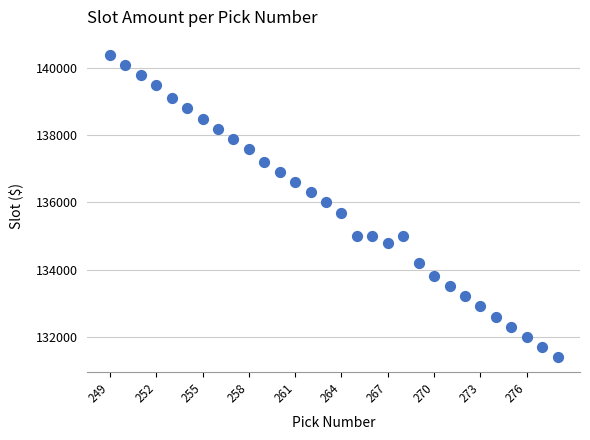

What Y value in the scatter plot is closest to 135900?

136000